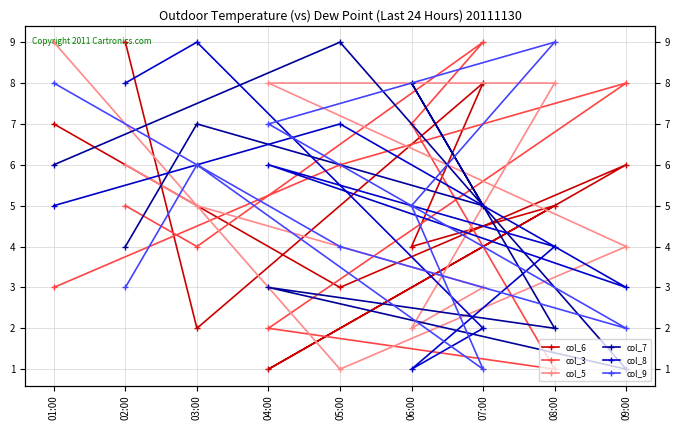

How many categories are shown in the chart?

9